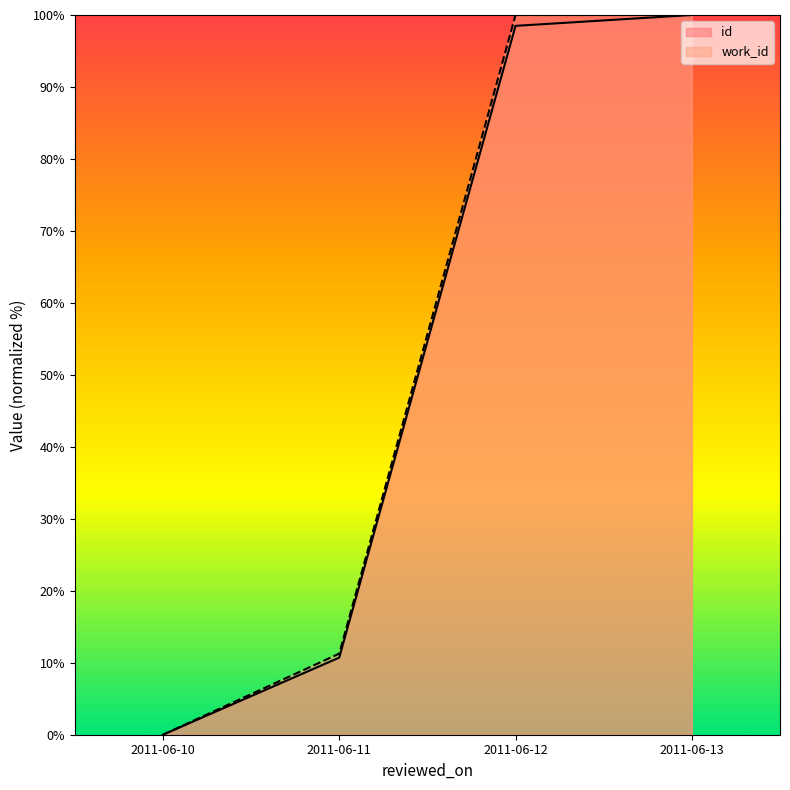

What is the difference between the second highest and second lowest values in the id series?

87.8